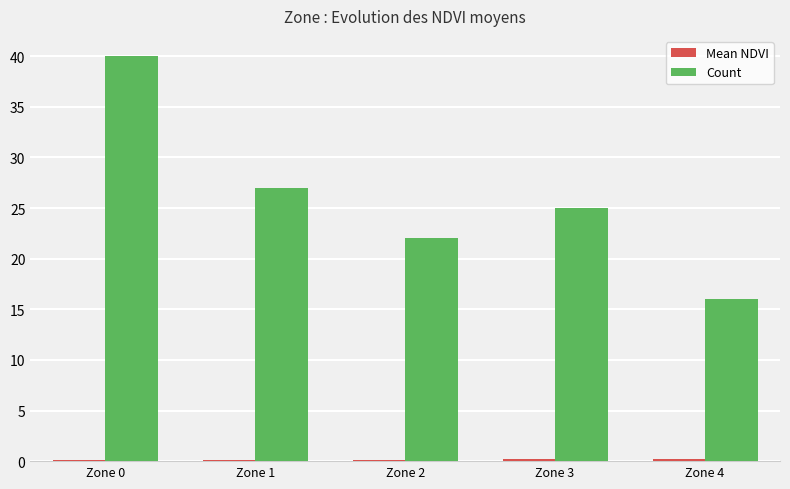

At which label is Count closest to 28?

Zone 1